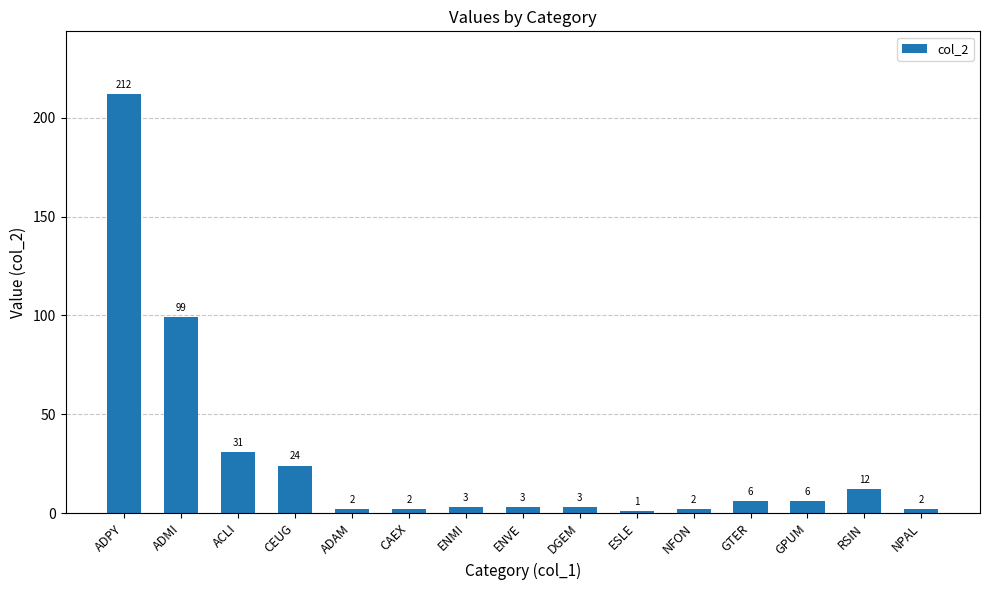

Reading left to right, list all the values displayed in this chart.

ADPY=212	ADMI=99	ACLI=31	CEUG=24	ADAM=2	CAEX=2	ENMI=3	ENVE=3	DGEM=3	ESLE=1	NFON=2	GTER=6	GPUM=6	RSIN=12	NPAL=2